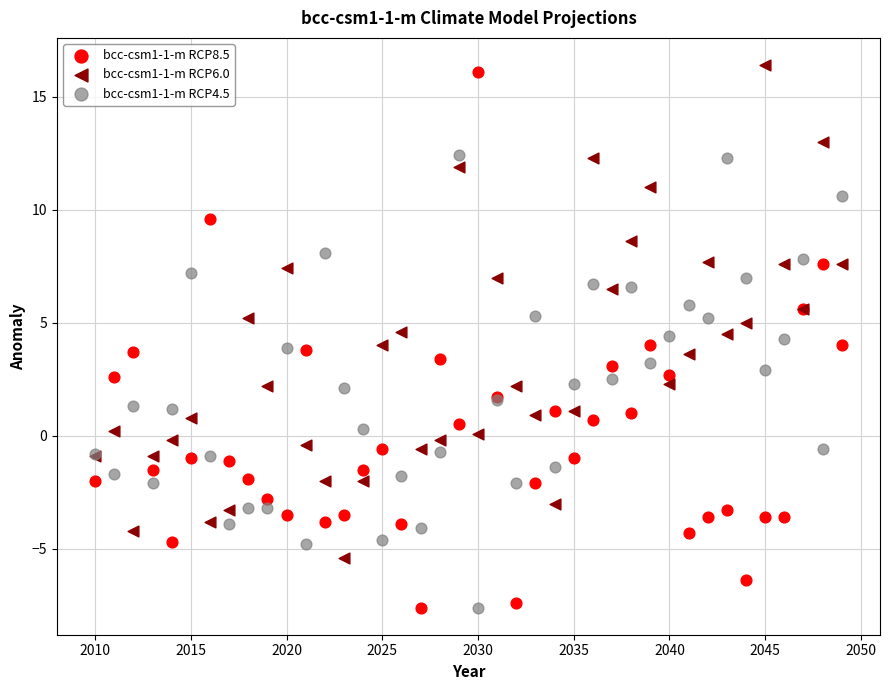

Which series has the largest Y range (max minus min)?

bcc-csm1-1-m RCP8.5